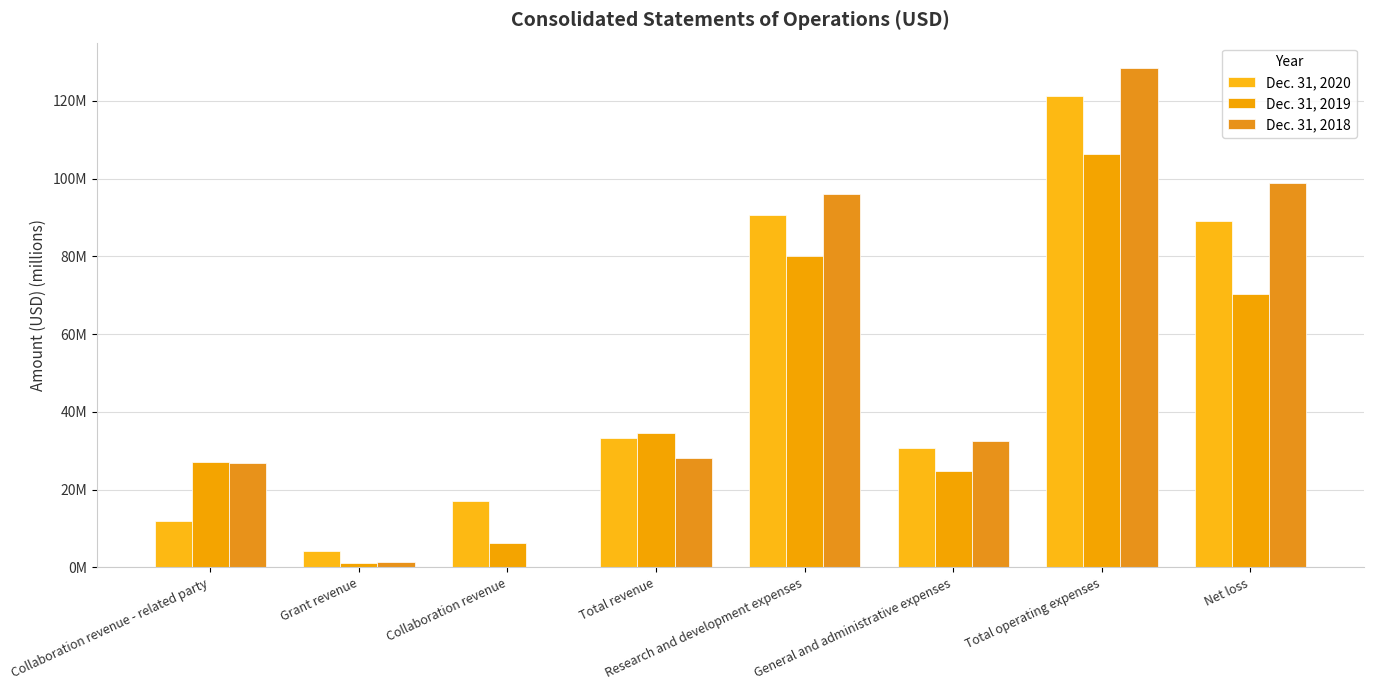

Reading right to left, what are all the values shown in this chart?

Dec. 31, 2020: Net loss=89.1	Total operating expenses=121.3	General and administrative expenses=30.8	Research and development expenses=90.6	Total revenue=33.2	Collaboration revenue=17.2	Grant revenue=4.2	Collaboration revenue - related party=11.9
Dec. 31, 2019: Net loss=70.3	Total operating expenses=106.4	General and administrative expenses=24.7	Research and development expenses=80.1	Total revenue=34.5	Collaboration revenue=6.2	Grant revenue=1.1	Collaboration revenue - related party=27.2
Dec. 31, 2018: Net loss=98.9	Total operating expenses=128.6	General and administrative expenses=32.6	Research and development expenses=96.0	Total revenue=28.3	Collaboration revenue=0.0	Grant revenue=1.4	Collaboration revenue - related party=26.9